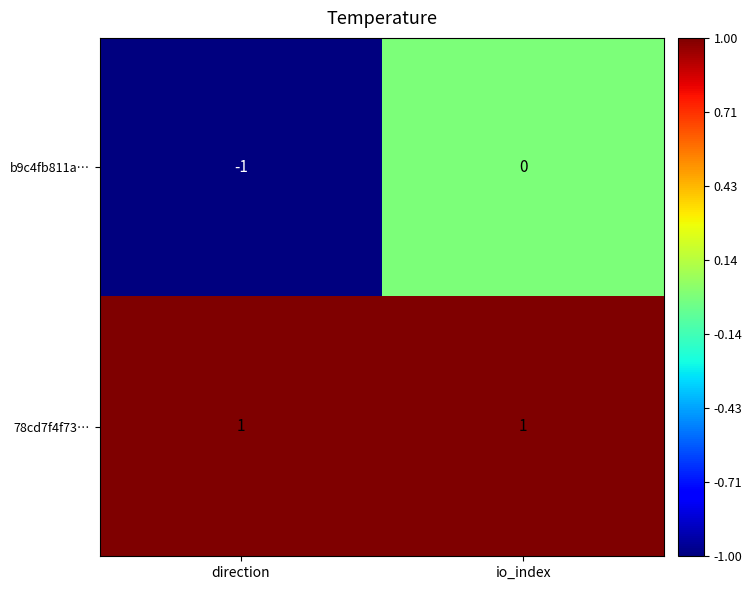

Rank the series by their maximum value, from highest to lowest.

78cd7f4f73…, b9c4fb811a…